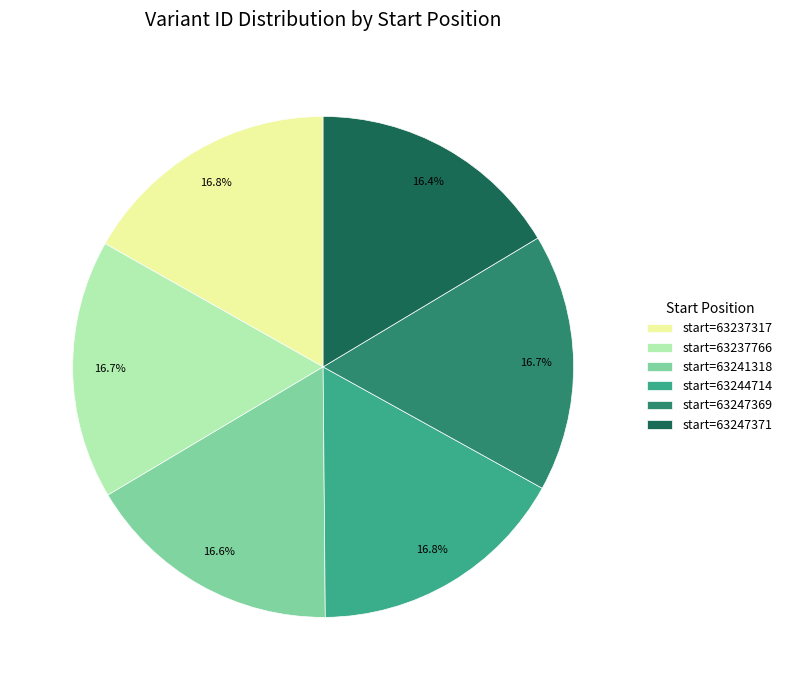

Is the sum of start=63244714 and start=63247369 greater than half?

No